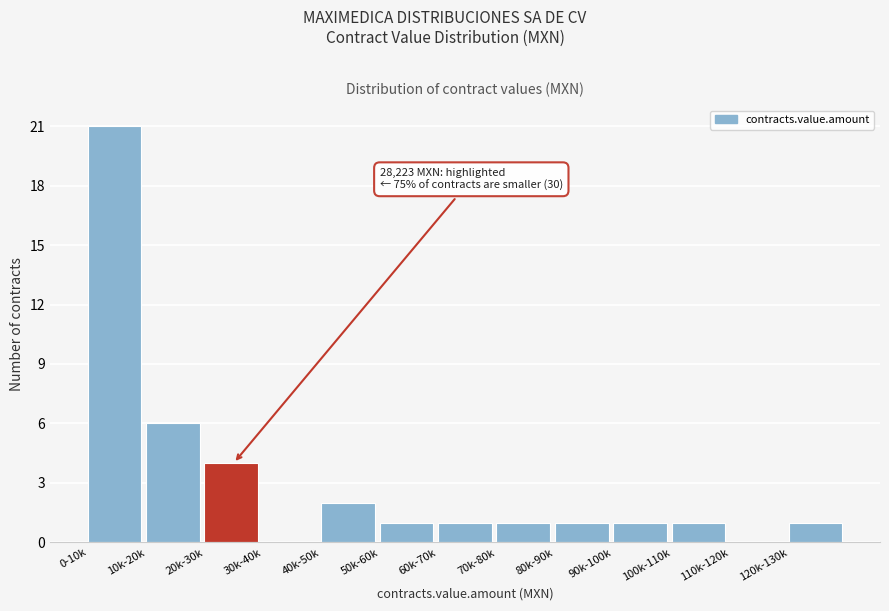

Reading left to right, transcribe all the data shown in this chart.

0-10k=21	10k-20k=6	20k-30k=4	30k-40k=0	40k-50k=2	50k-60k=1	60k-70k=1	70k-80k=1	80k-90k=1	90k-100k=1	100k-110k=1	110k-120k=0	120k-130k=1